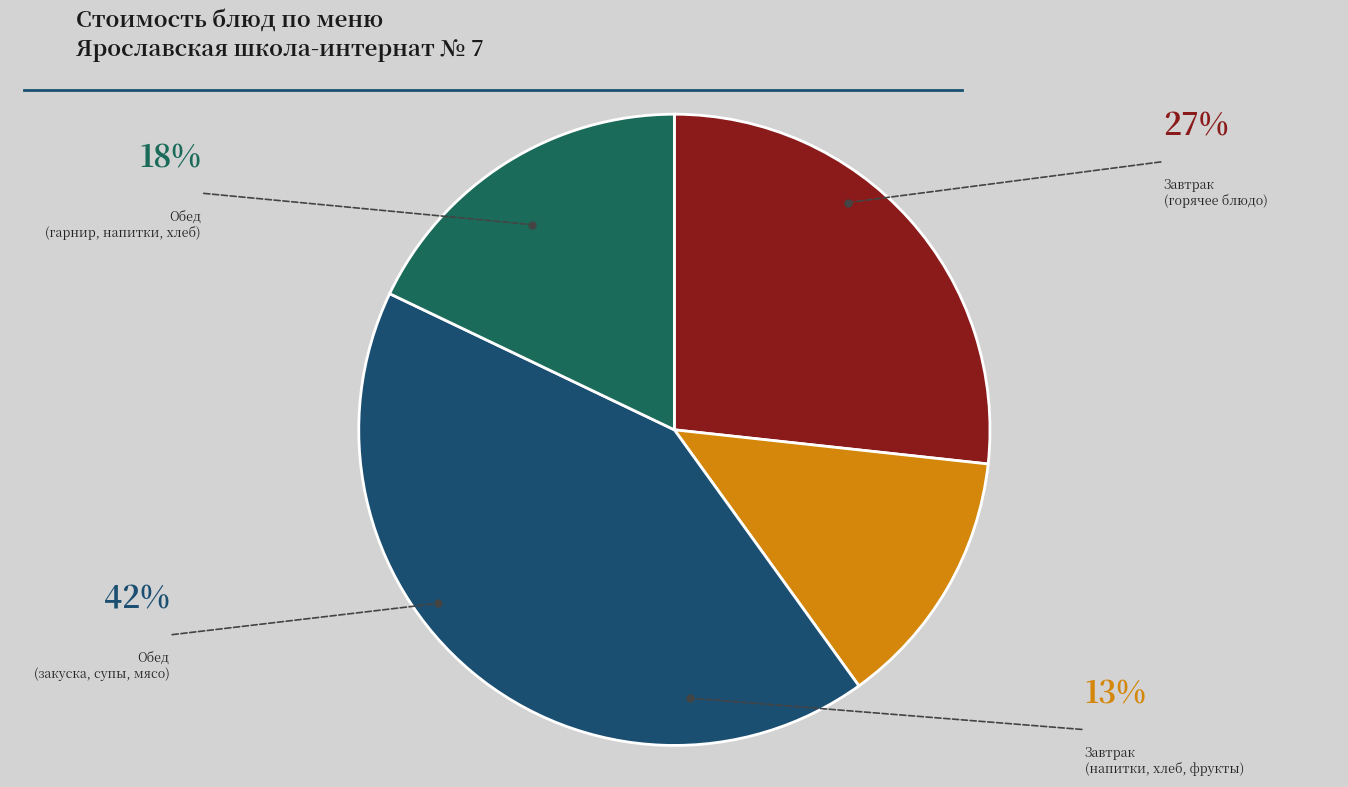

Between Обед (гарнир, напитки, хлеб) and Завтрак (горячее блюдо), which is larger?

Завтрак (горячее блюдо)